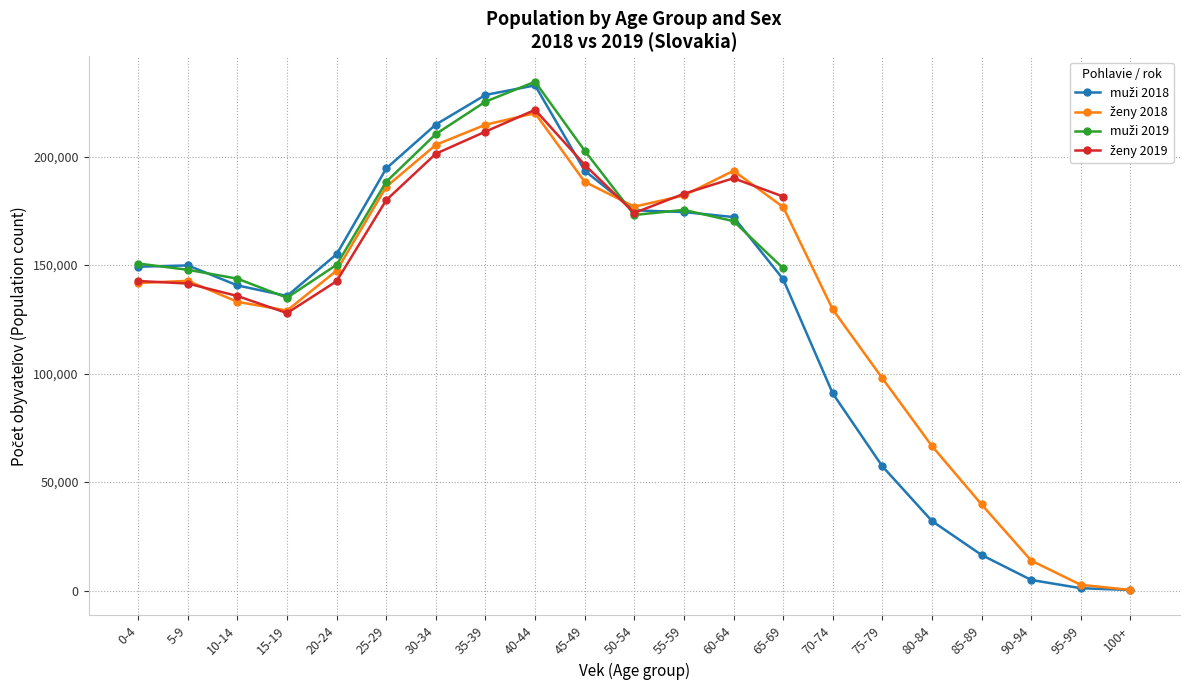

At which category is the sum across all series the highest?

40-44